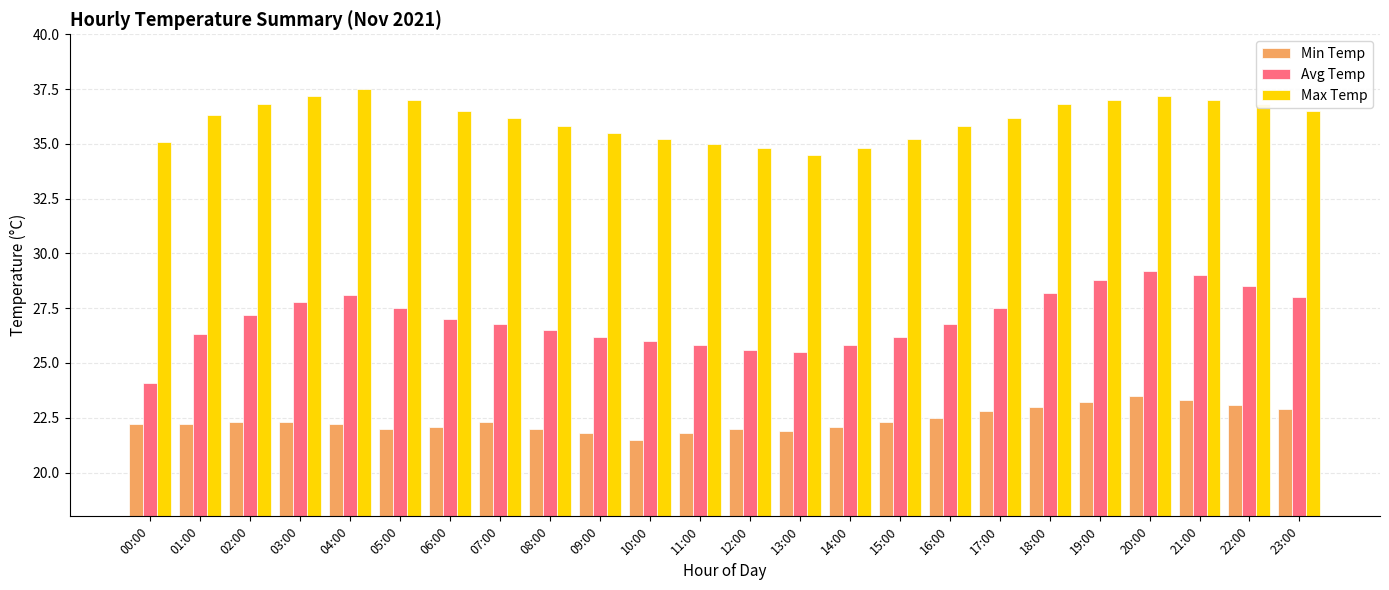

True or false: Min Temp has a value of 22.0 at 08:00.

True